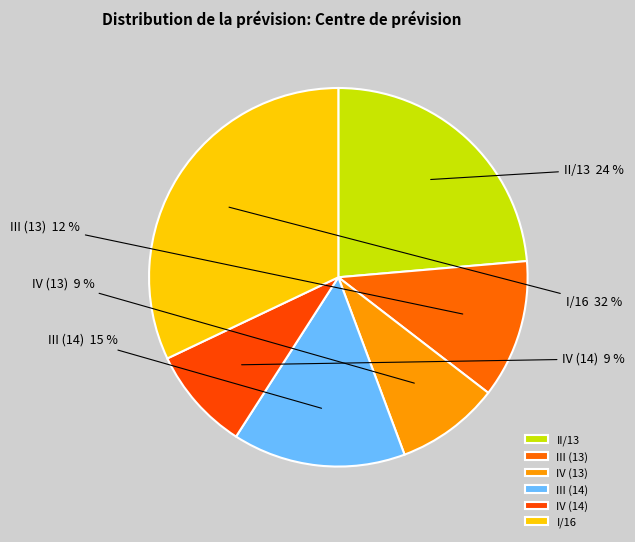

The IV (13) slice represents 1% of the pie. True or false?

False